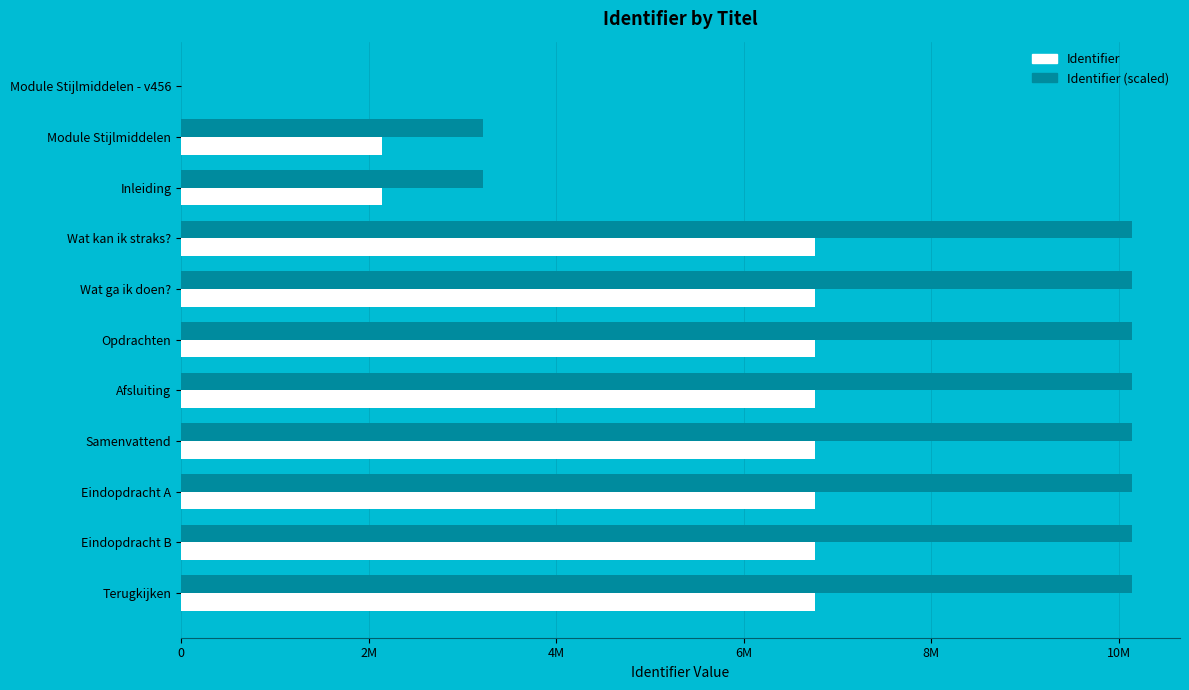

What are all the series names shown in the legend?

Identifier, Identifier (scaled)